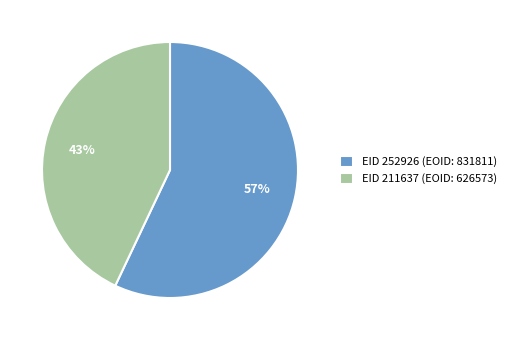

Count the number of slices in the pie.

2